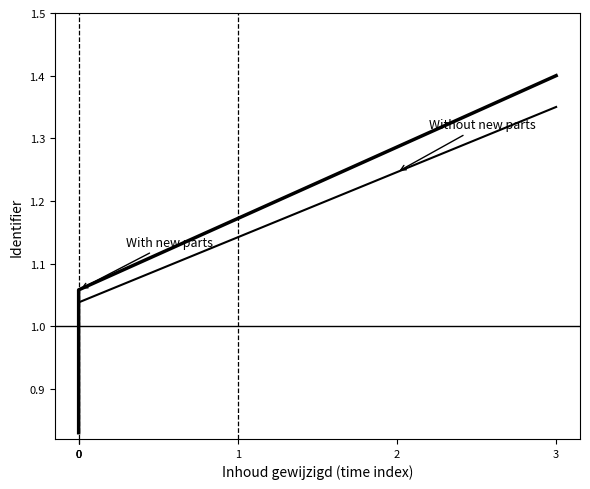

Which series has the largest range (max minus min)?

With new parts